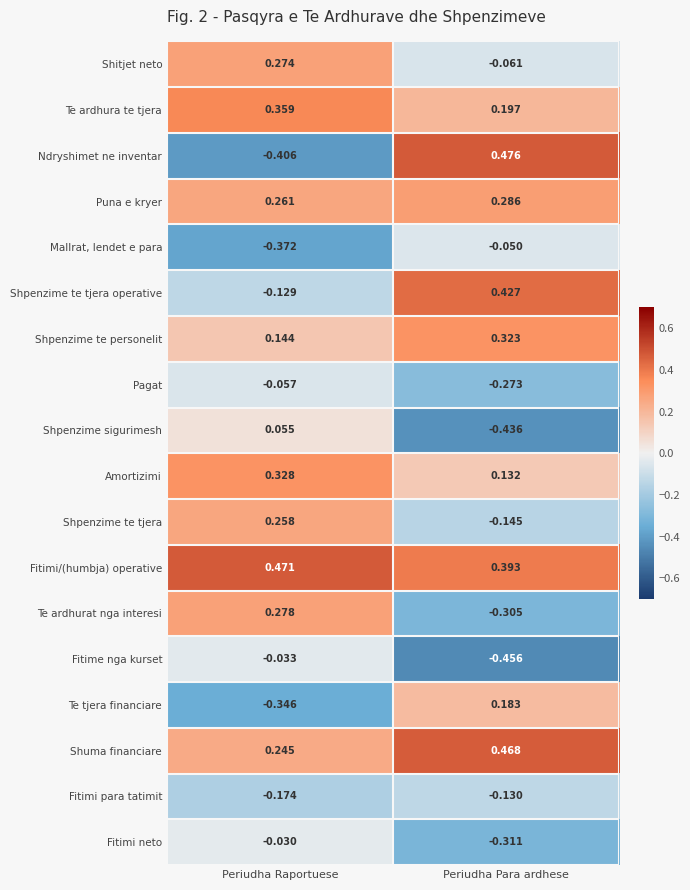

How many values in Shpenzime te tjera operative are below zero?

1